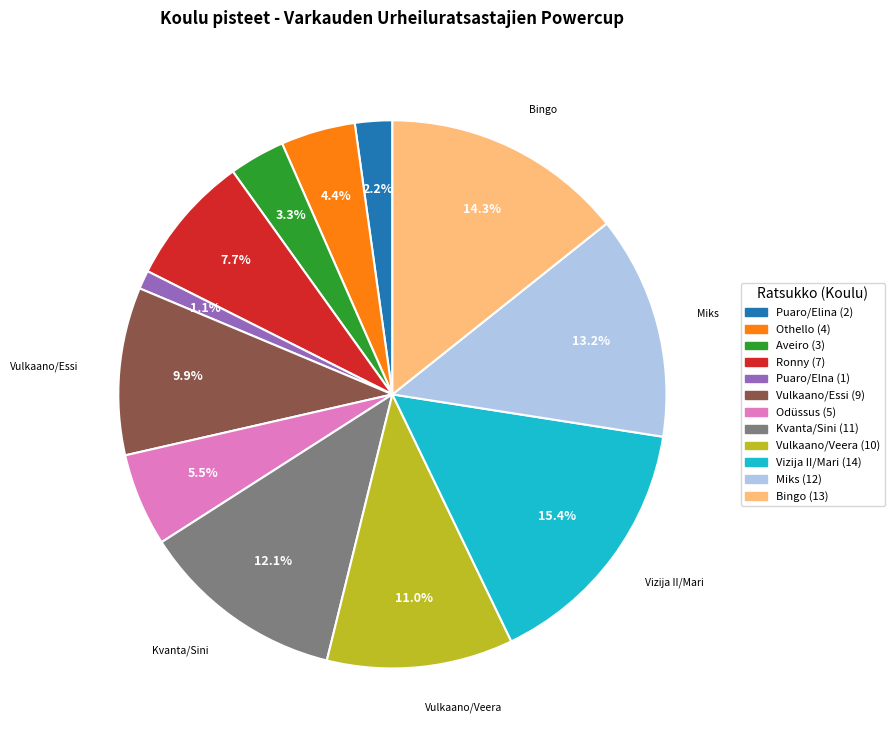

To the nearest percent, what is the difference between the largest and smallest slice percentages?

14%